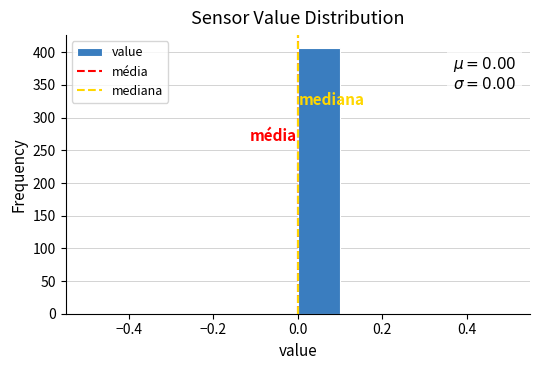

Which range on the x-axis has the tallest bar?

0.0 to 0.1